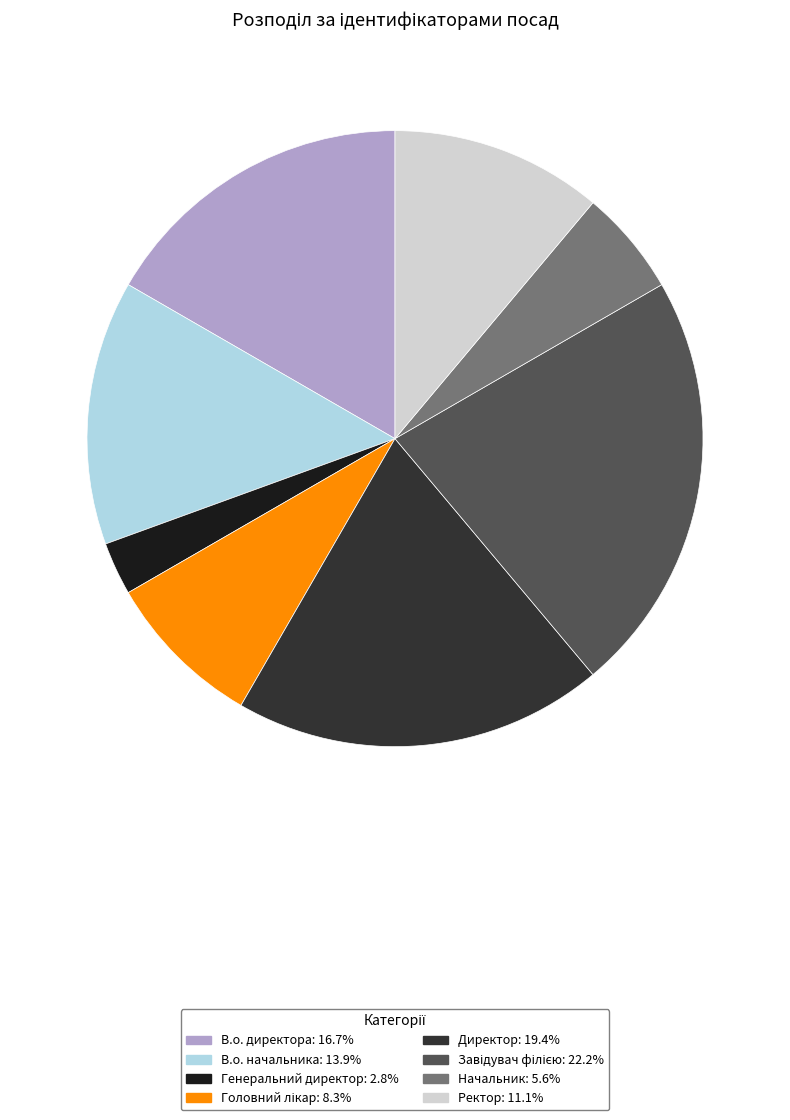

Which category has the smallest portion of the pie?

Генеральний директор